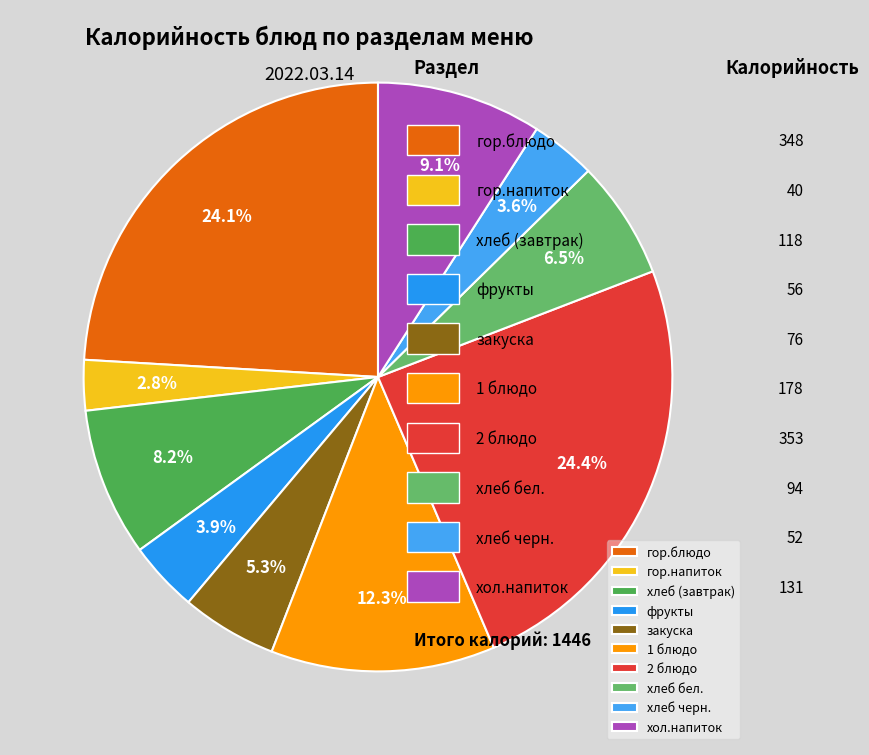

Is there a majority slice in this chart?

No